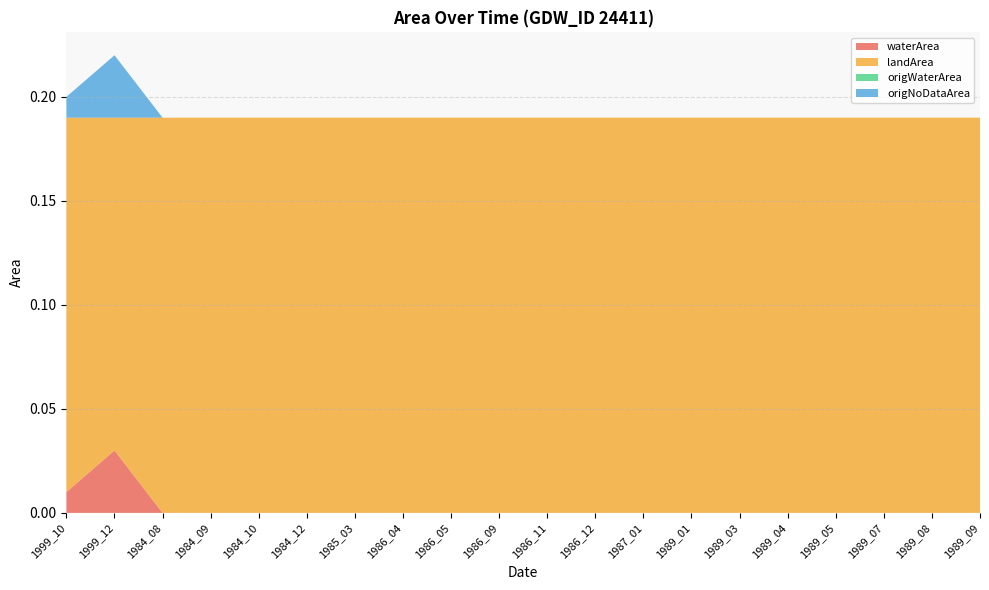

Reading right to left, what are all the values shown in this chart?

waterArea: 0.0	0.0	0.0	0.0	0.0	0.0	0.0	0.0	0.0	0.0	0.0	0.0	0.0	0.0	0.0	0.0	0.0	0.0	0.0	0.0
landArea: 0.2	0.2	0.2	0.2	0.2	0.2	0.2	0.2	0.2	0.2	0.2	0.2	0.2	0.2	0.2	0.2	0.2	0.2	0.2	0.2
origWaterArea: 0.0	0.0	0.0	0.0	0.0	0.0	0.0	0.0	0.0	0.0	0.0	0.0	0.0	0.0	0.0	0.0	0.0	0.0	0.0	0.0
origNoDataArea: 0.0	0.0	0.0	0.0	0.0	0.0	0.0	0.0	0.0	0.0	0.0	0.0	0.0	0.0	0.0	0.0	0.0	0.0	0.0	0.0